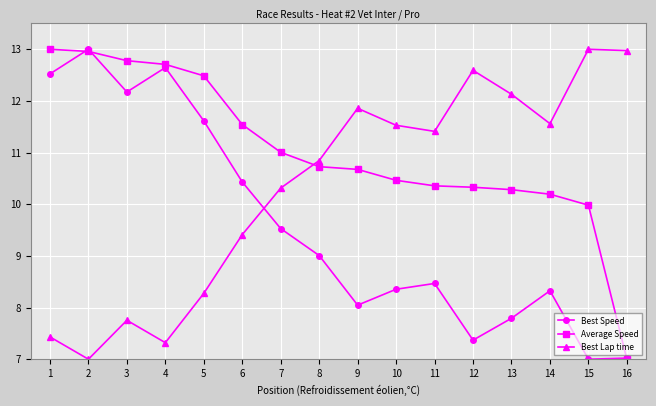

What is the spread (max minus min) of values at 15?

6.0